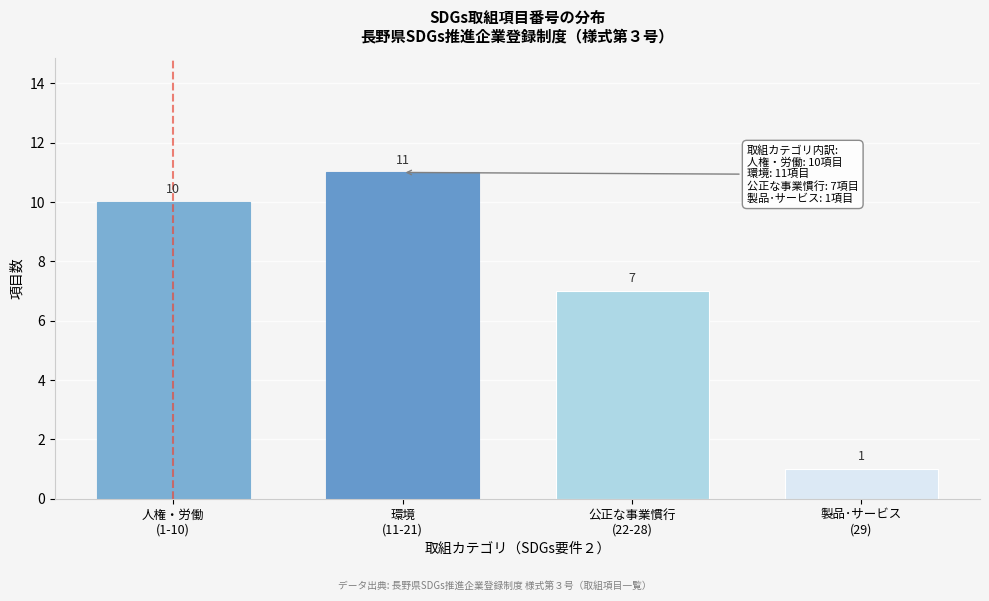

Reading left to right, what are all the values shown in this chart?

10	11	7	1